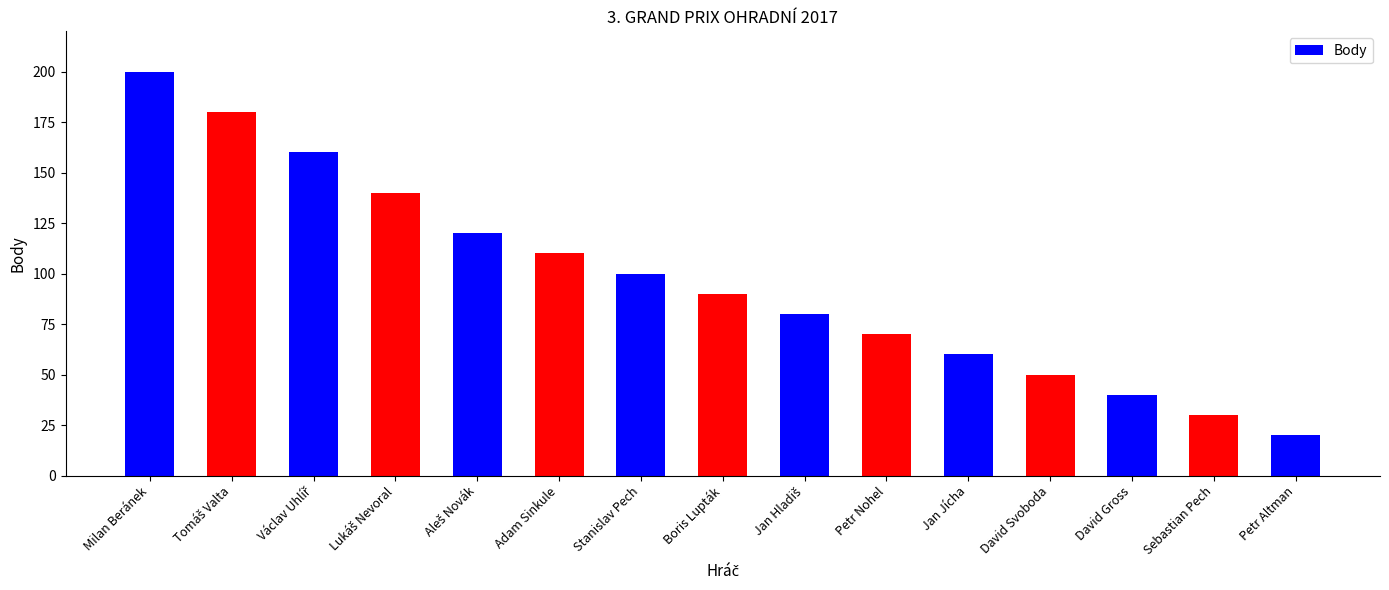

Which label corresponds to the largest value in the chart?

Milan Beránek